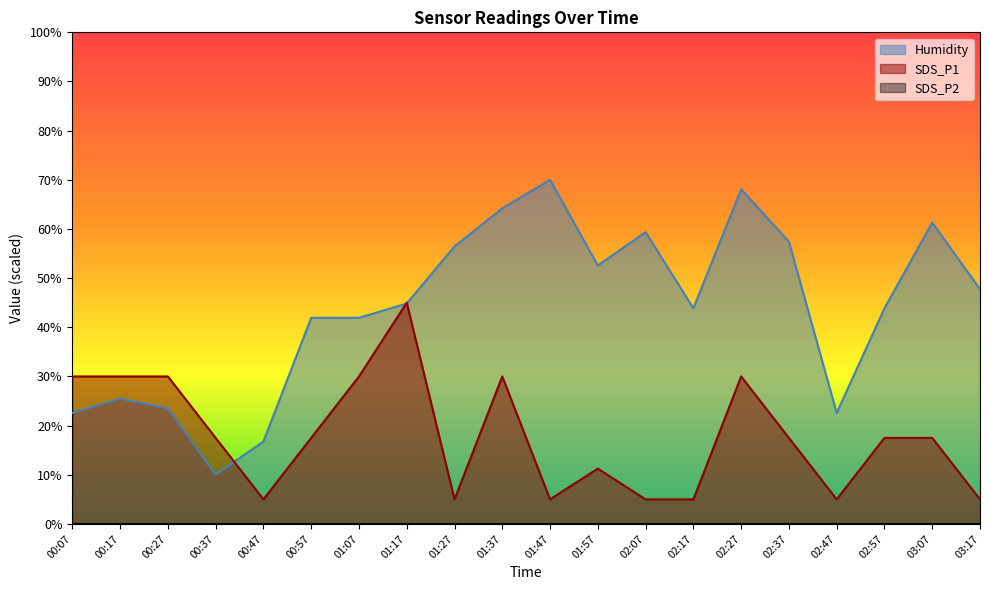

Rank the series at 03:17 from highest to lowest value.

Humidity, SDS_P1